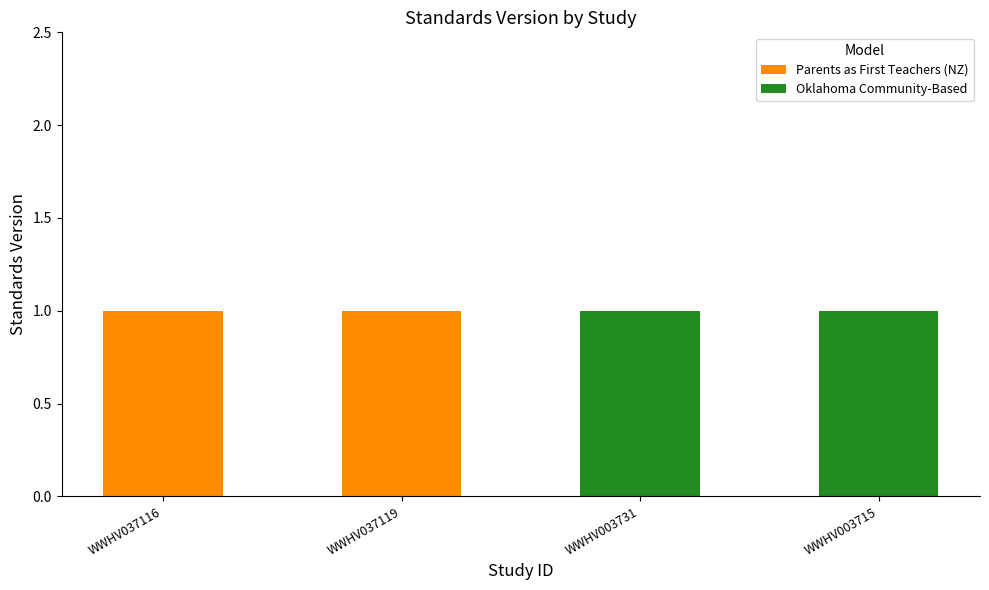

Is it true that Parents as First Teachers (NZ) equals -1 at WWHV003731?

False